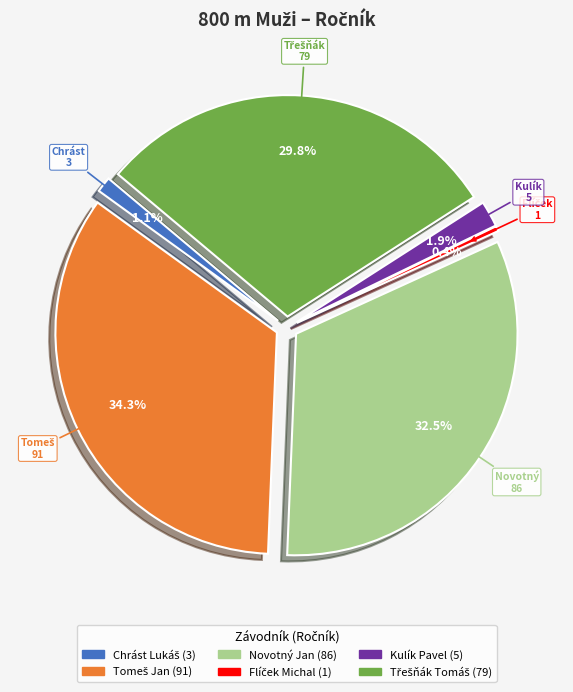

To the nearest percent, what is the difference between the largest and smallest slice percentages?

34%